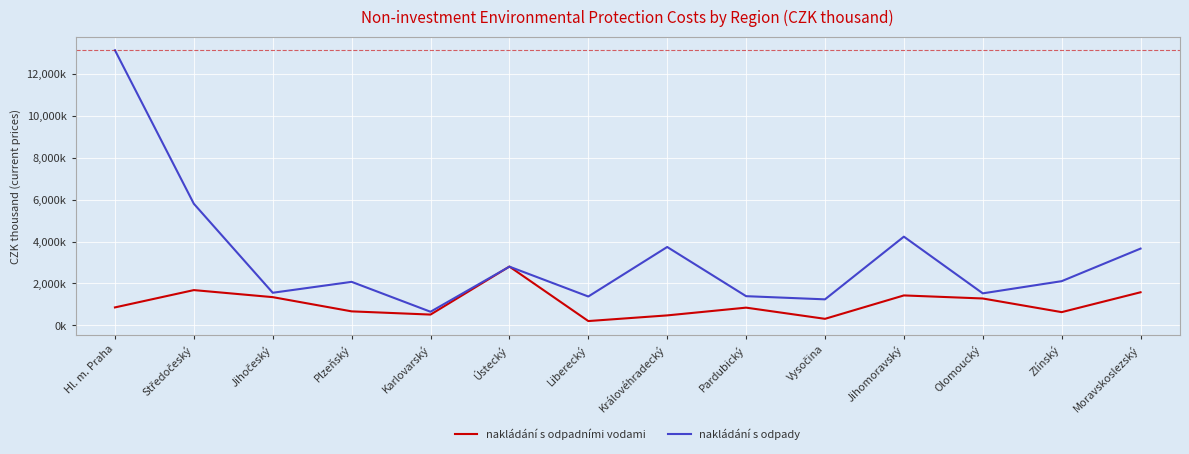

Is the value of nakládání s odpadními vodami at Vysočina greater than the value of nakládání s odpady at Plzeňský?

No